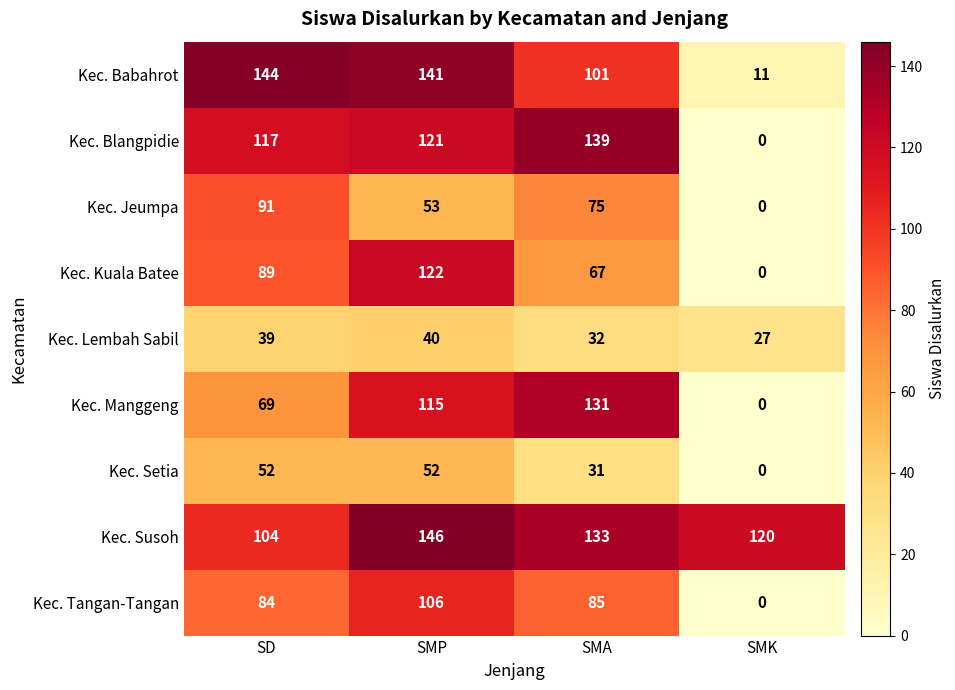

True or false: Kec. Susoh has a value of 120 at SMK.

True